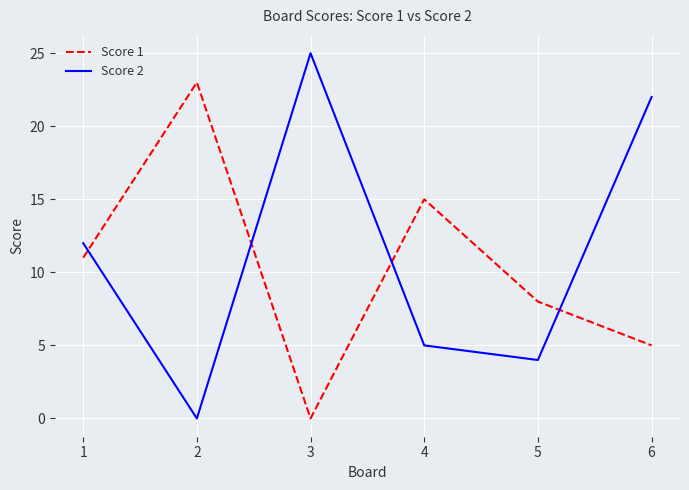

Where is the first local minimum for Score 2?

2